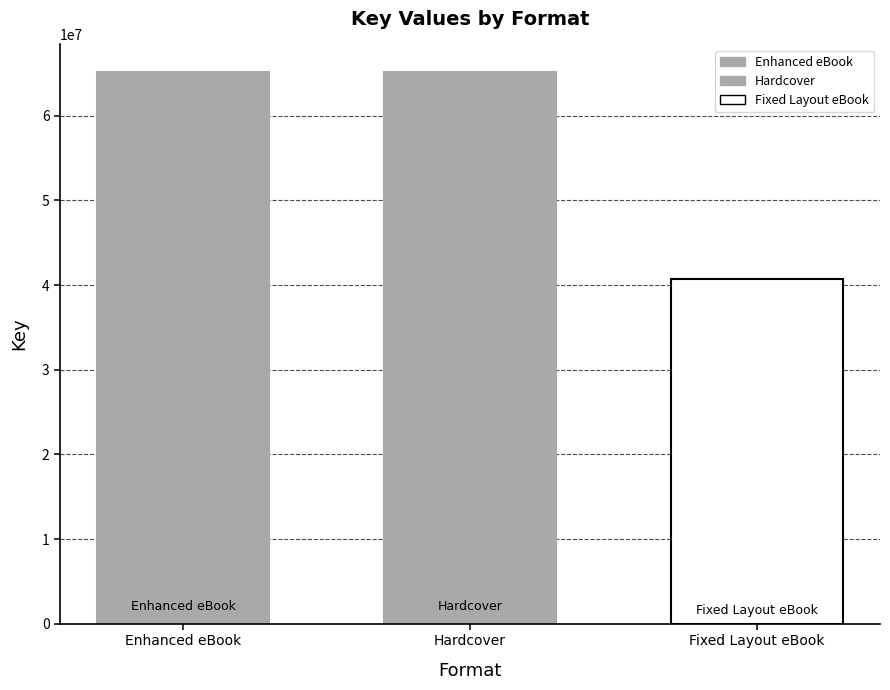

How many distinct data groups are displayed?

3